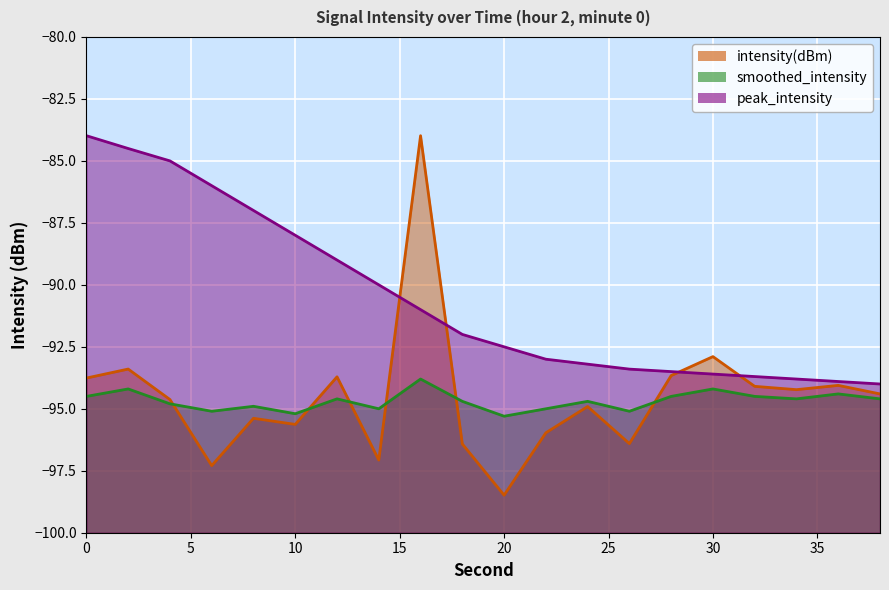

What is the sum of all smoothed_intensity values?

-1893.7